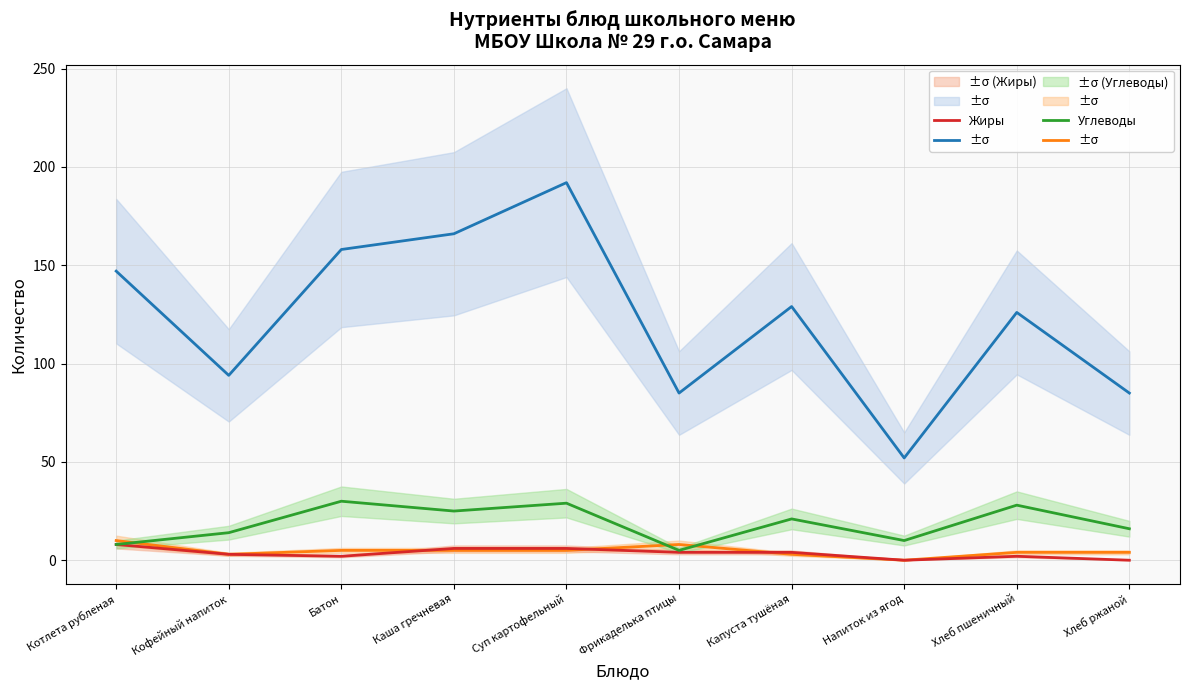

At how many categories does at least one series exceed 72?

9